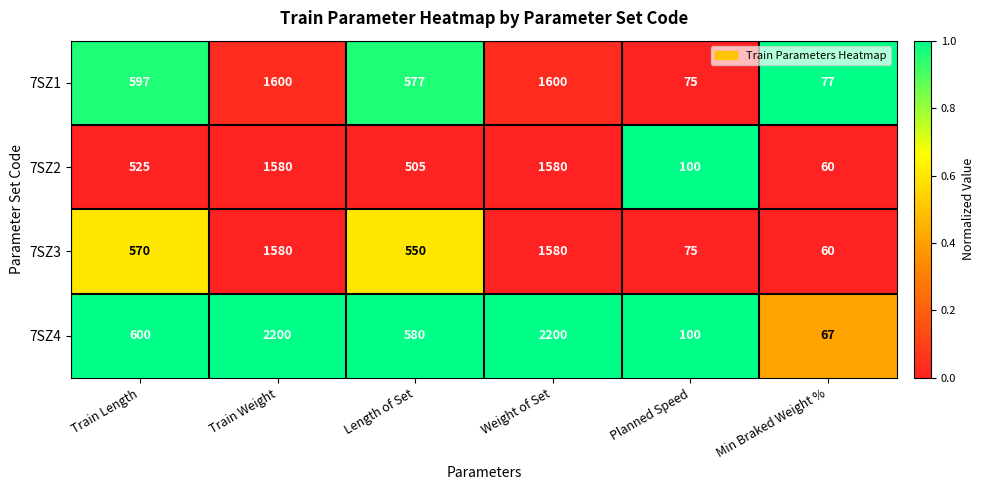

What is the sum of all 7SZ1 values?

4526